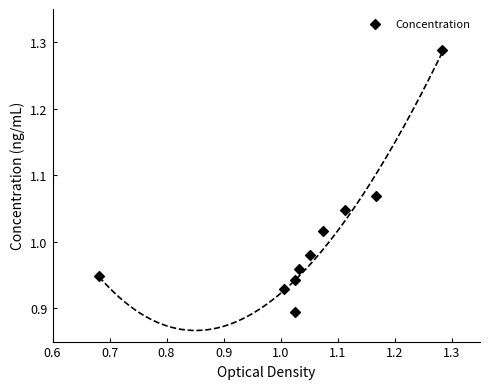

What is the range of X values (max minus min)?

0.6